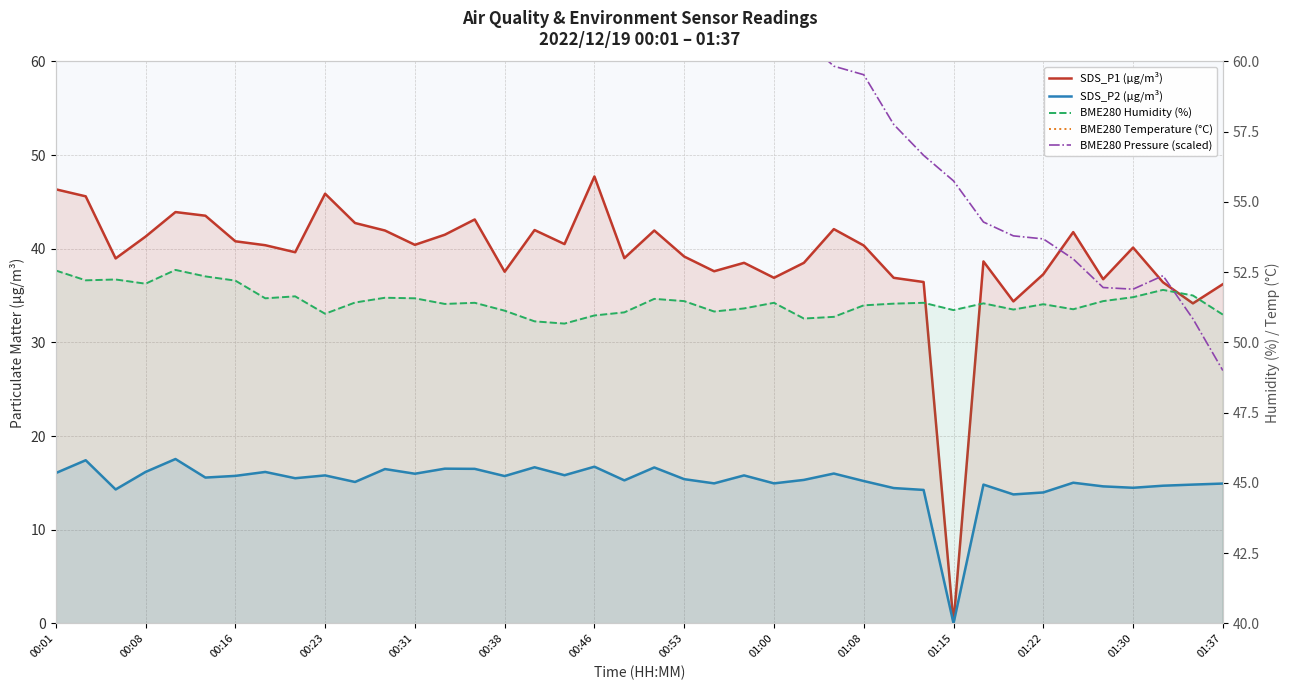

Reading right to left, list all the values displayed in this chart.

SDS_P1 (µg/m³): 36.2	34.2	36.4	40.1	36.8	41.8	37.3	34.4	38.6	0.0	36.5	36.9	40.4	42.1	38.5	36.9	38.5	37.6	39.2	42.0	39.0	47.7	40.5	42.0	37.5	43.1	41.5	40.4	42.0	42.8	45.9	39.6	40.4	40.8	43.5	43.9	41.3	39.0	45.6	46.4
SDS_P2 (µg/m³): 14.9	14.8	14.7	14.5	14.6	15.0	14.0	13.8	14.8	0.0	14.2	14.4	15.2	16.0	15.3	14.9	15.8	14.9	15.4	16.6	15.3	16.7	15.8	16.7	15.7	16.5	16.5	16.0	16.5	15.1	15.8	15.5	16.2	15.8	15.6	17.6	16.2	14.3	17.4	16.1
BME280 Humidity (%): 51.0	51.7	51.9	51.6	51.5	51.2	51.4	51.2	51.4	51.1	51.4	51.4	51.3	50.9	50.9	51.4	51.2	51.1	51.5	51.5	51.1	51.0	50.7	50.8	51.1	51.4	51.4	51.6	51.6	51.4	51.0	51.6	51.6	52.2	52.4	52.6	52.1	52.2	52.2	52.6
BME280 Temperature (°C): 1.0	0.7	0.8	1.0	0.9	0.8	0.9	0.8	0.9	0.8	0.8	0.9	1.0	1.2	1.0	0.9	1.0	0.9	0.9	0.7	0.9	1.0	1.0	1.0	0.8	0.9	0.8	0.8	0.7	0.7	0.8	0.7	0.5	0.5	0.5	0.4	0.5	0.3	0.6	0.4
BME280 Pressure (scaled): 49.0	50.8	52.4	51.9	52.0	53.0	53.7	53.8	54.3	55.7	56.7	57.8	59.5	59.8	60.8	61.7	60.5	61.4	62.0	63.0	62.6	62.6	65.6	65.0	64.2	64.6	65.1	66.1	65.9	67.4	64.7	64.2	65.2	64.4	65.0	65.9	66.7	66.9	68.3	69.0